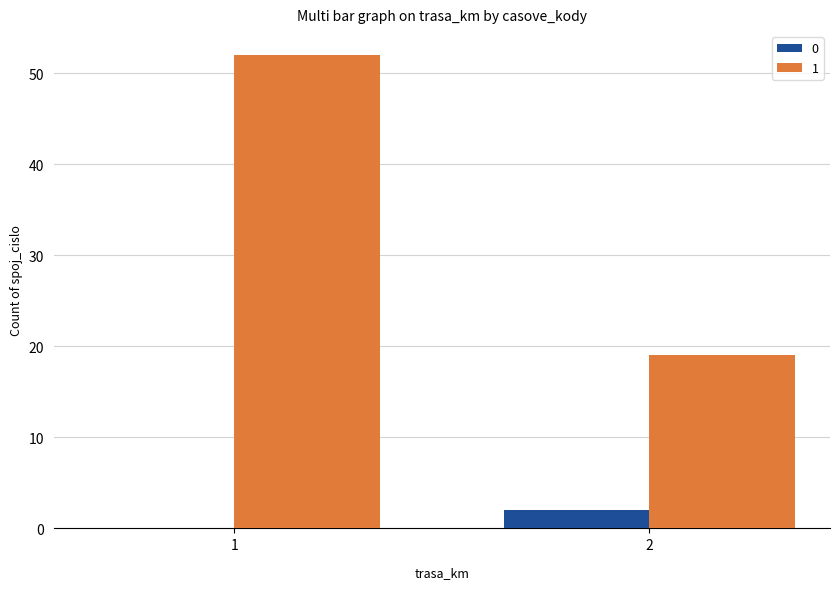

What is the maximum value shown in the chart?

52